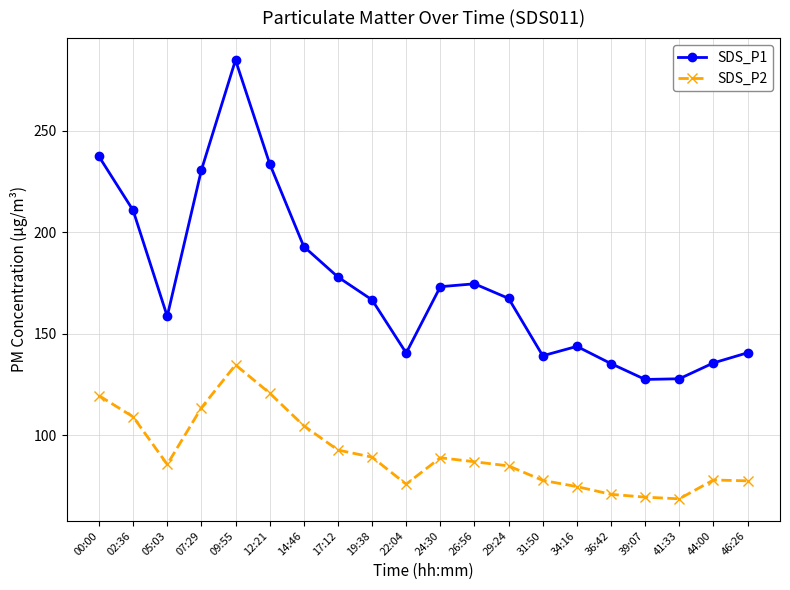

Count the number of categories in the chart.

20